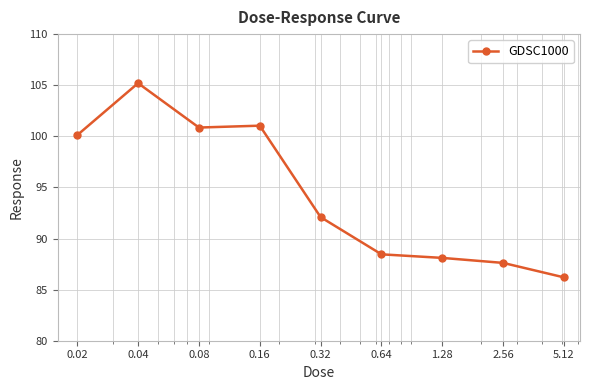

What is the average value?

94.4